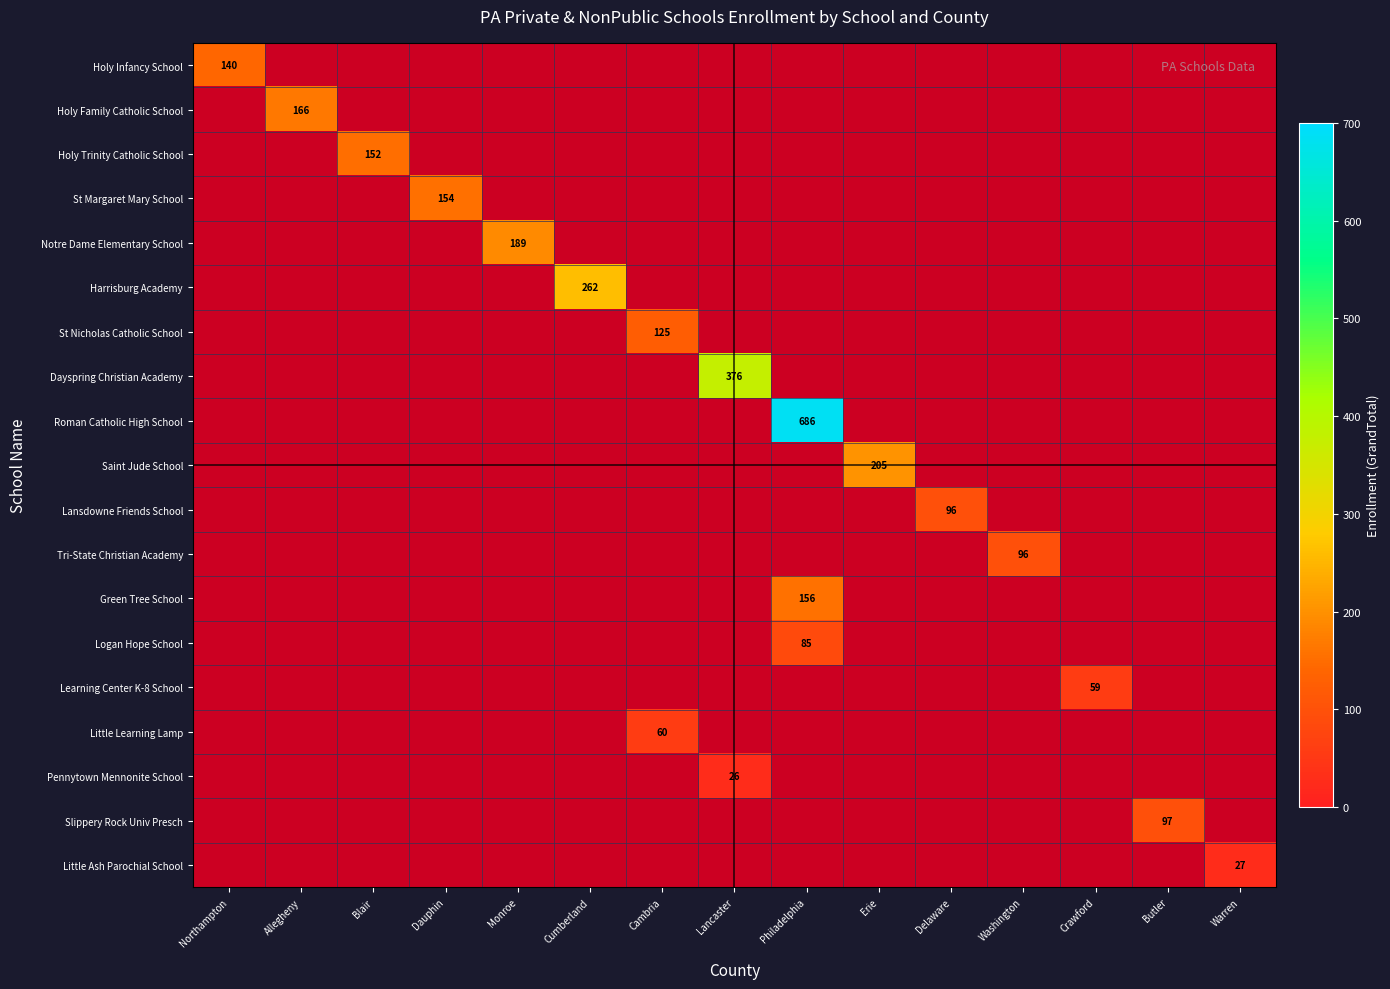

How many distinct data groups are displayed?

19